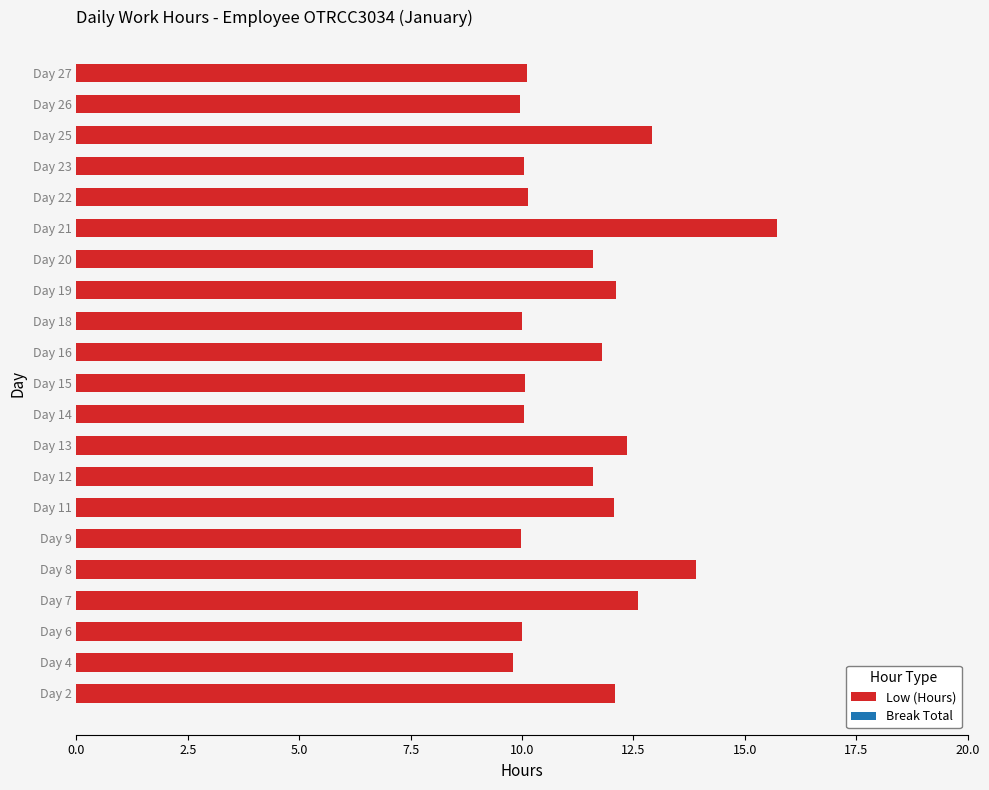

What is the smallest value displayed?

9.8